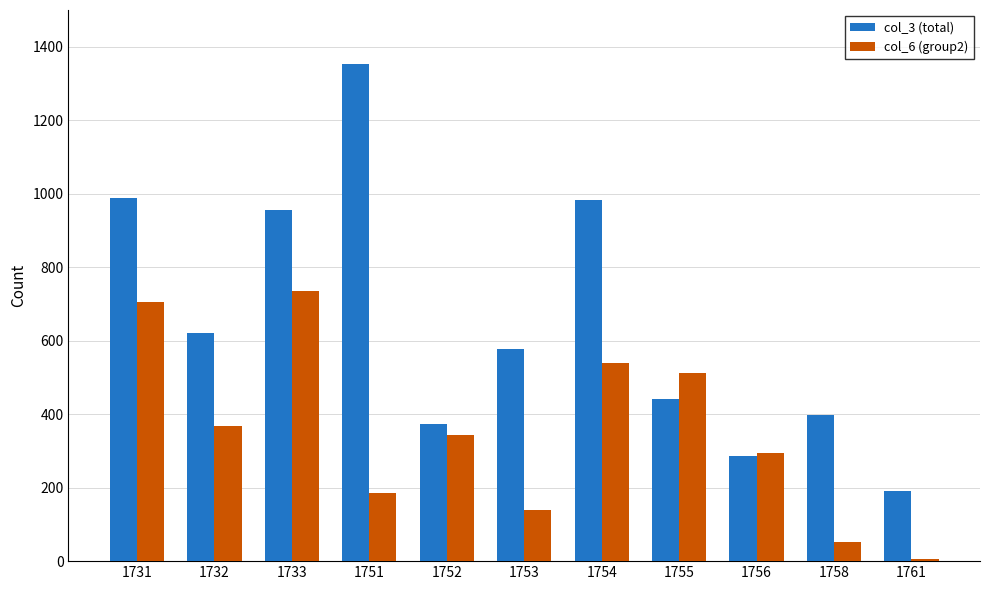

What is the maximum value for col_6 (group2)?

736